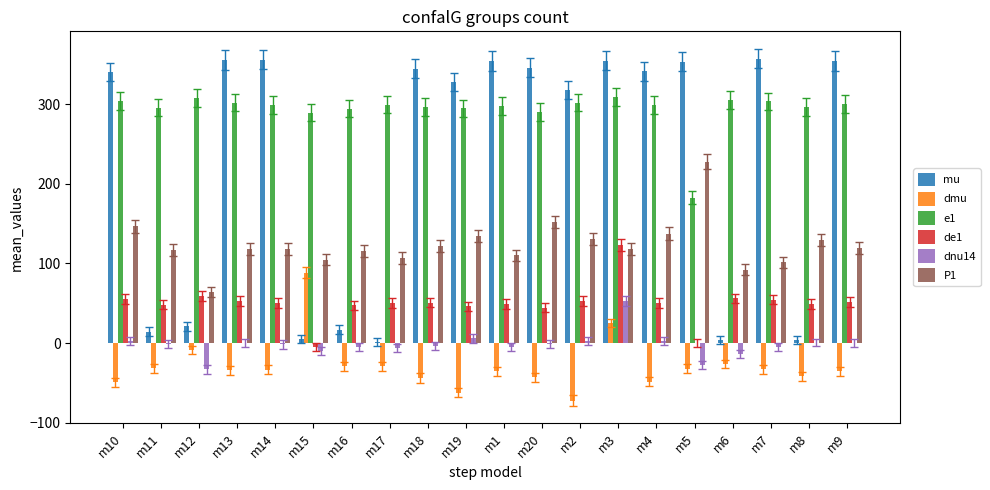

At which category is the sum across all series the highest?

m3